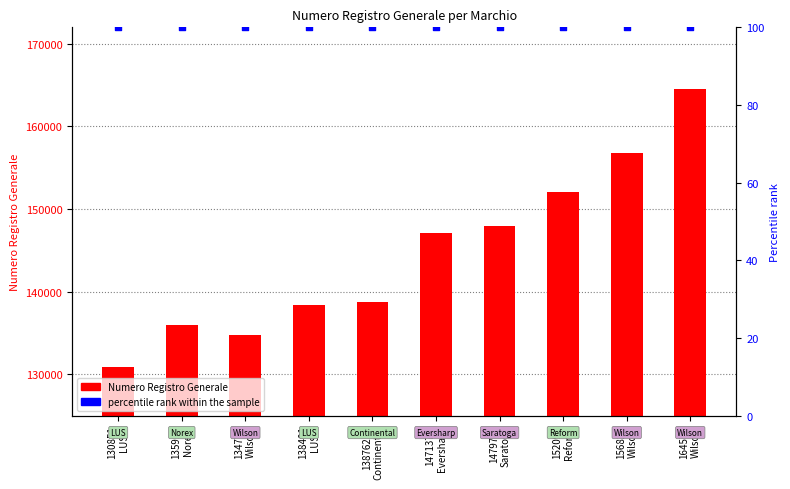

Which series contains the lowest Y value?

percentile rank within the sample